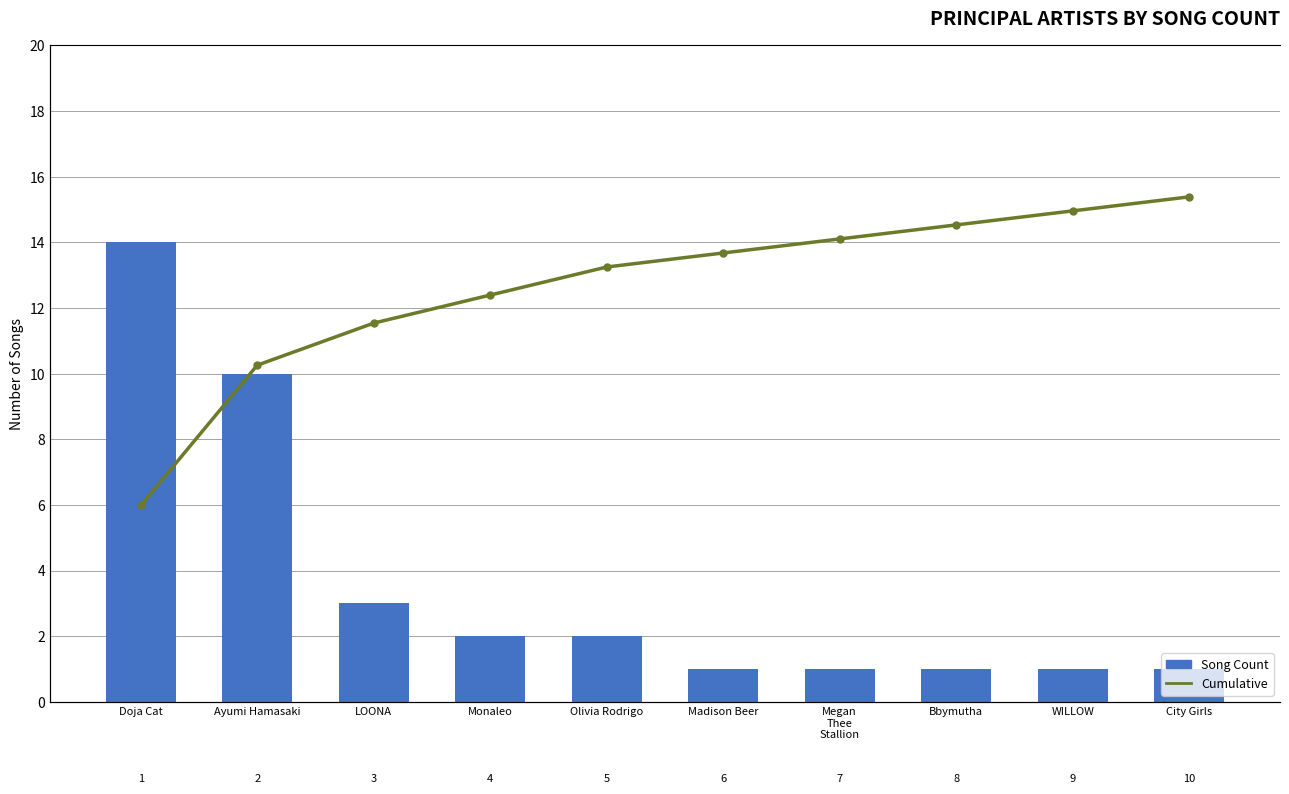

Rank the categories by Cumulative value from lowest to highest.

Doja Cat, Ayumi Hamasaki, LOONA, Monaleo, Olivia Rodrigo, Madison Beer, Megan
Thee
Stallion, Bbymutha, WILLOW, City Girls